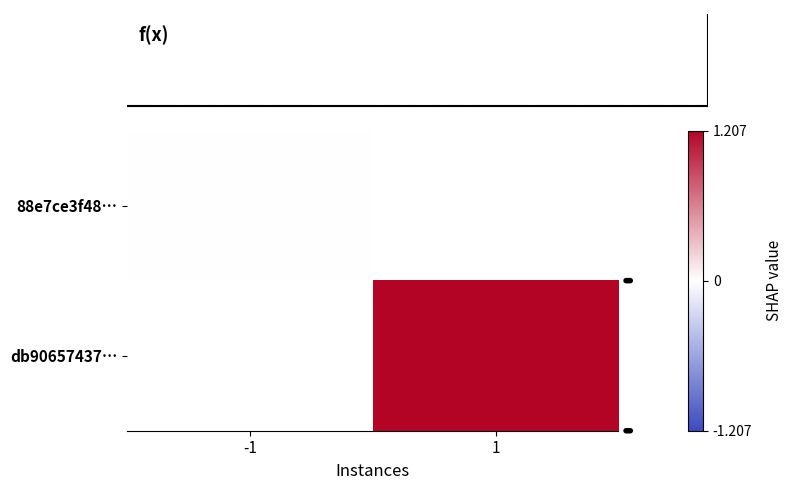

Rank the series at 1 from lowest to highest value.

88e7ce3f48…, db90657437…